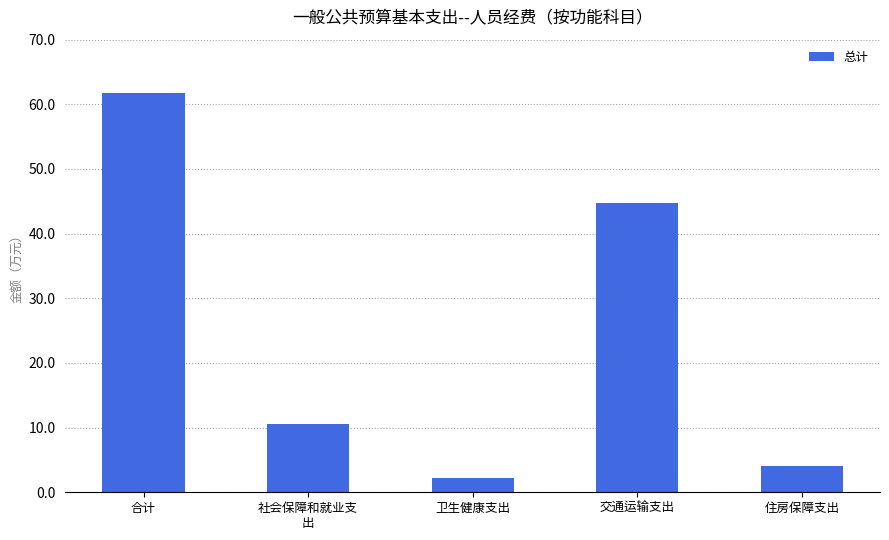

Rank the categories by value from highest to lowest.

合计, 交通运输支出, 社会保障和就业支
出, 住房保障支出, 卫生健康支出